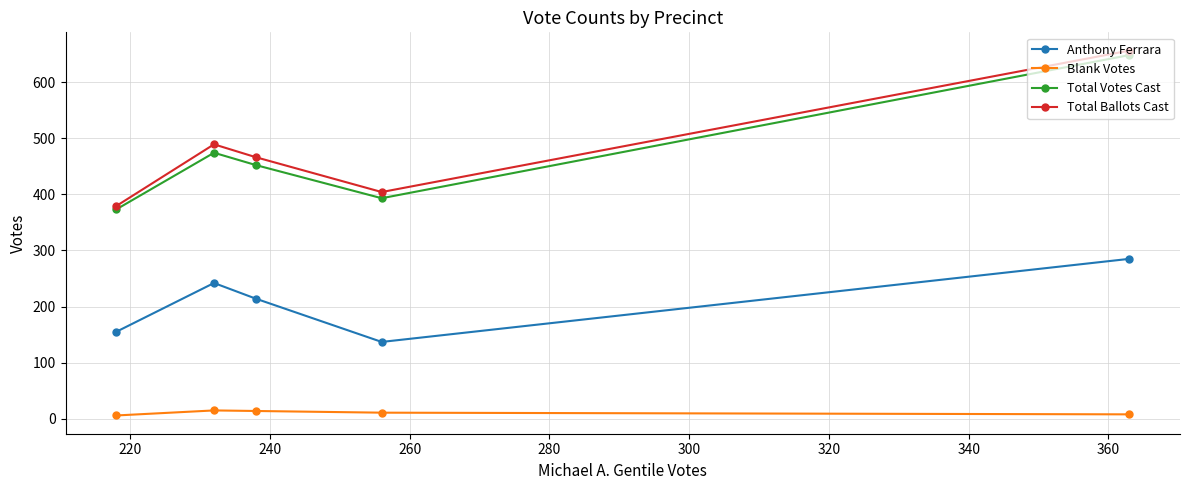

List the series in order of their peak value, highest first.

Total Ballots Cast, Total Votes Cast, Anthony Ferrara, Blank Votes